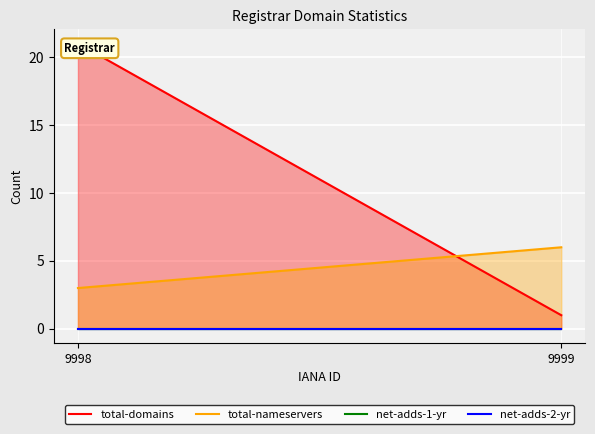

Where is net-adds-2-yr nearest to the value 0?

9998